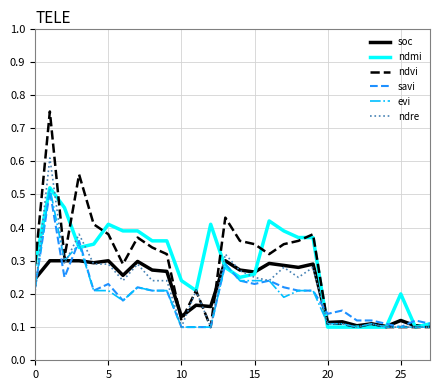

Which series has the largest range (max minus min)?

ndvi